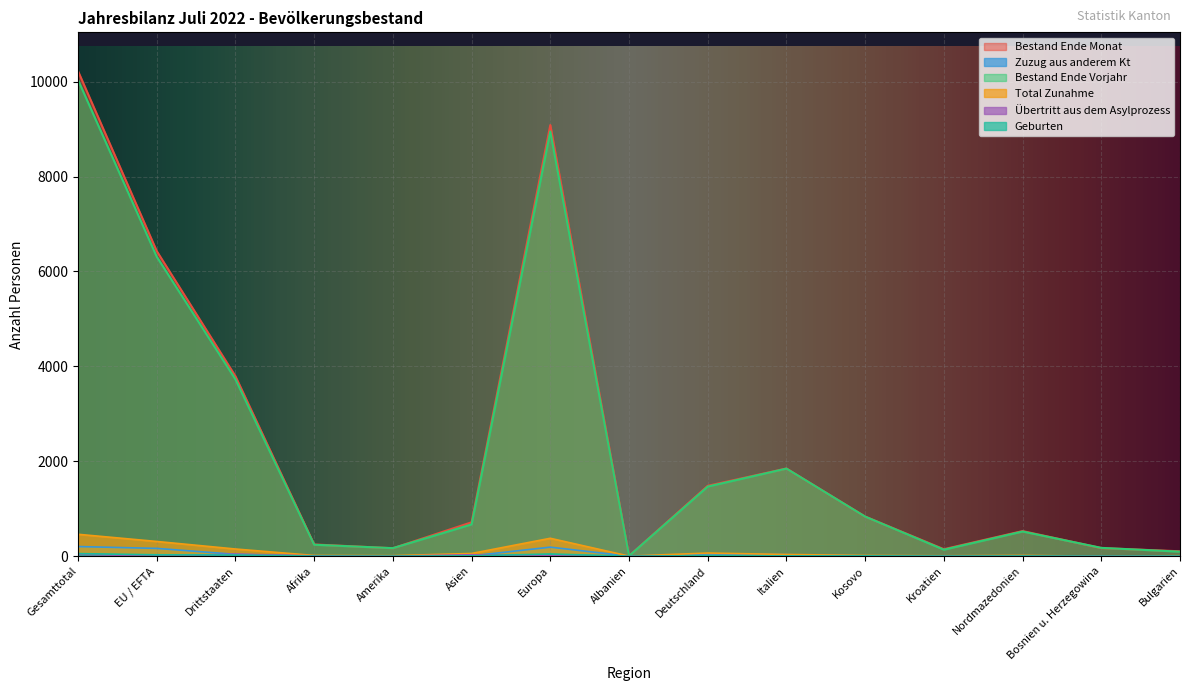

True or false: Übertritt aus dem Asylprozess has more than 1 interior local peaks.

True